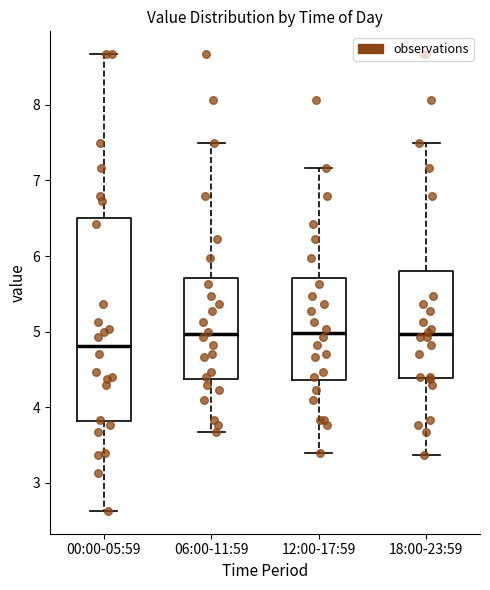

Reading left to right, transcribe this box plot: for each box, give where its median line is, the range the box spans, and where its two whiskers end, as read against the y-axis. The values are not printed on the chart, so give them approximately, as read against the axis.

00:00-05:59: median 4.8, box 3.8 to 6.5, whiskers 2.6 to 8.7
06:00-11:59: median 5.0, box 4.4 to 5.7, whiskers 3.7 to 7.5
12:00-17:59: median 5.0, box 4.4 to 5.7, whiskers 3.4 to 7.2
18:00-23:59: median 5.0, box 4.4 to 5.8, whiskers 3.4 to 7.5